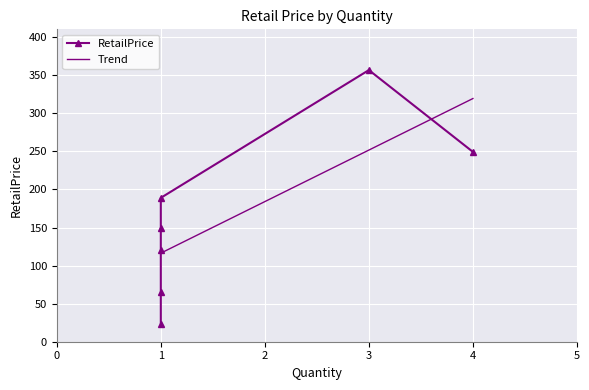

What is the maximum value for Trend?

319.5